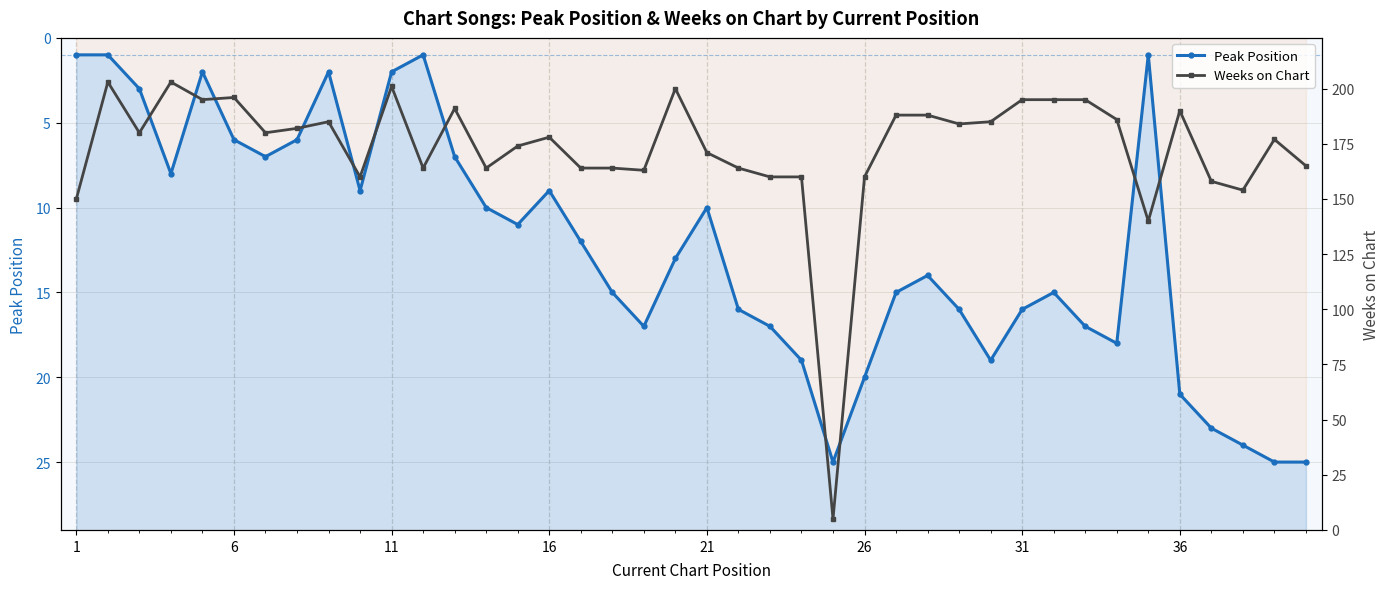

Which series has the largest total across all categories?

Weeks on Chart